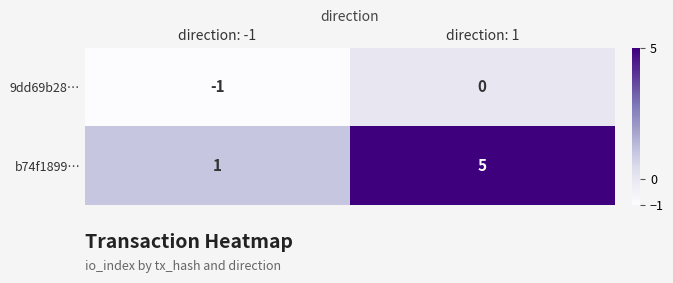

At which label is 9dd69b28… closest to 0?

direction: 1